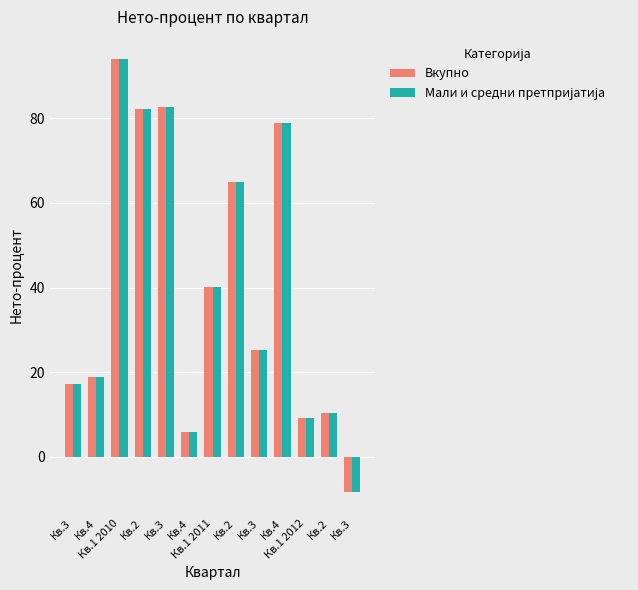

What is the highest value of the Вкупно series?

94.1